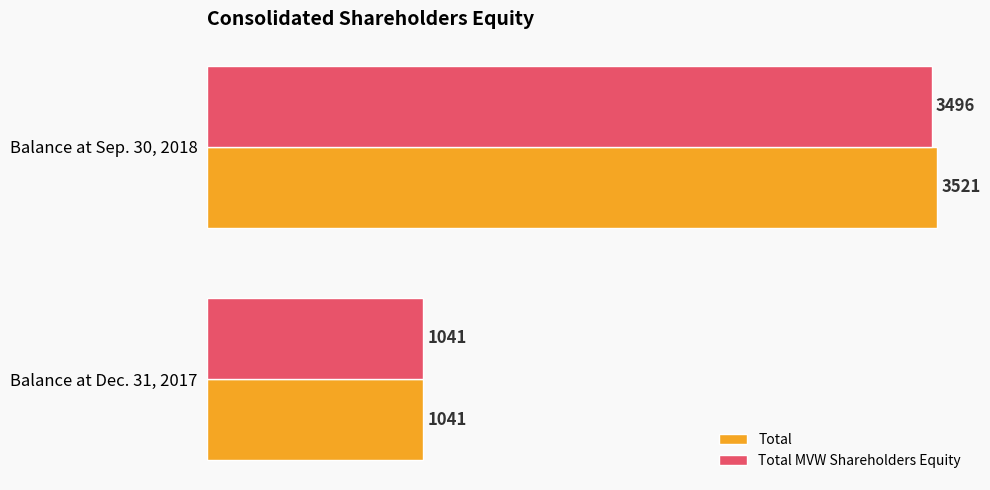

What is the sum of all Total MVW Shareholders Equity values?

4537